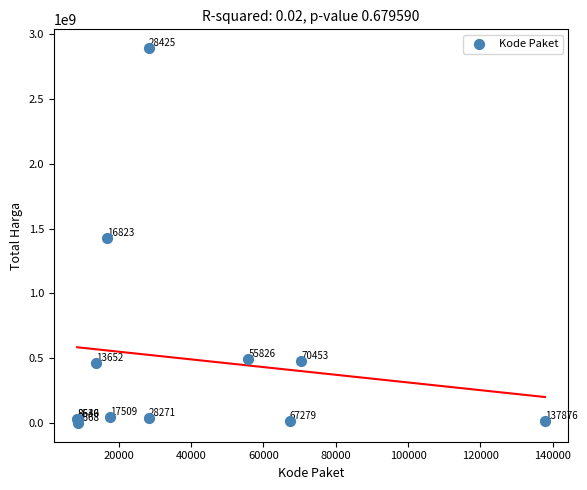

What Y value in the scatter plot is closest to 1446349937?

1425867900